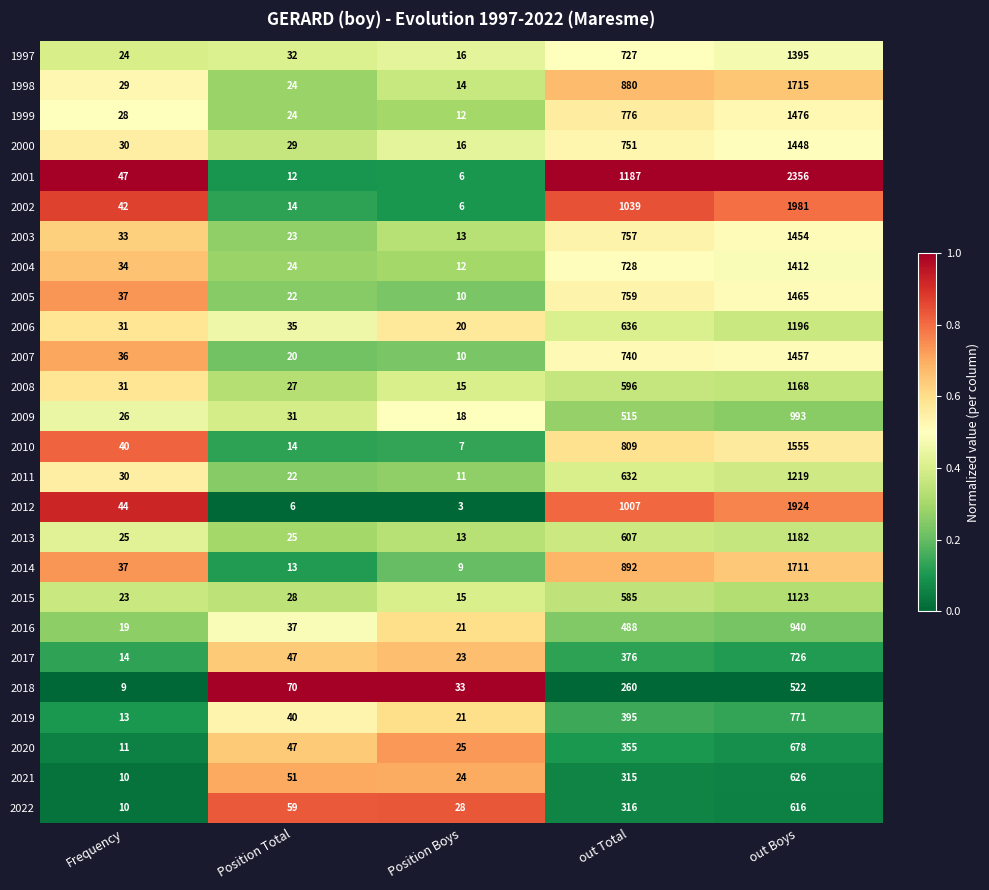

Which series has the largest total across all categories?

2001